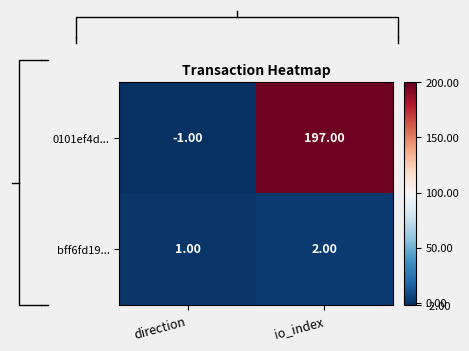

At which category does the chart reach its minimum across all series?

direction